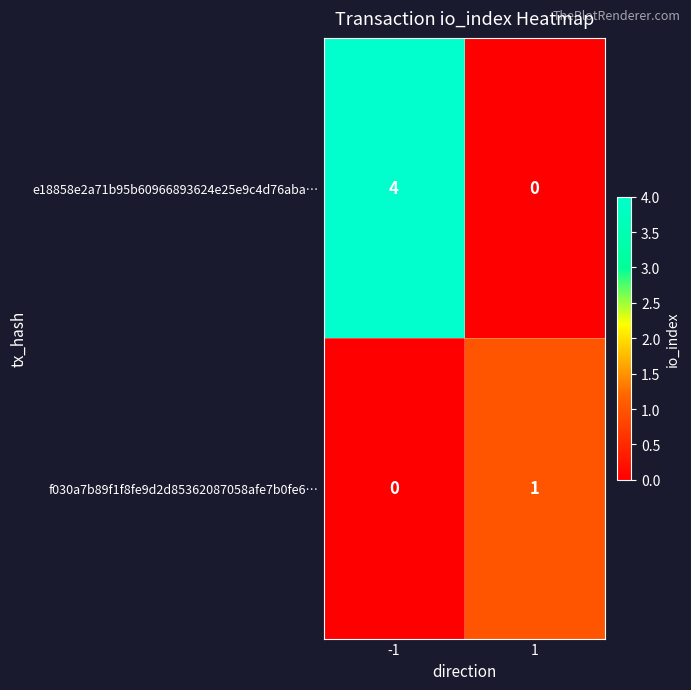

List the labels in order of e18858e2a71b95b60966893624e25e9c4d76aba… value, largest first.

-1, 1